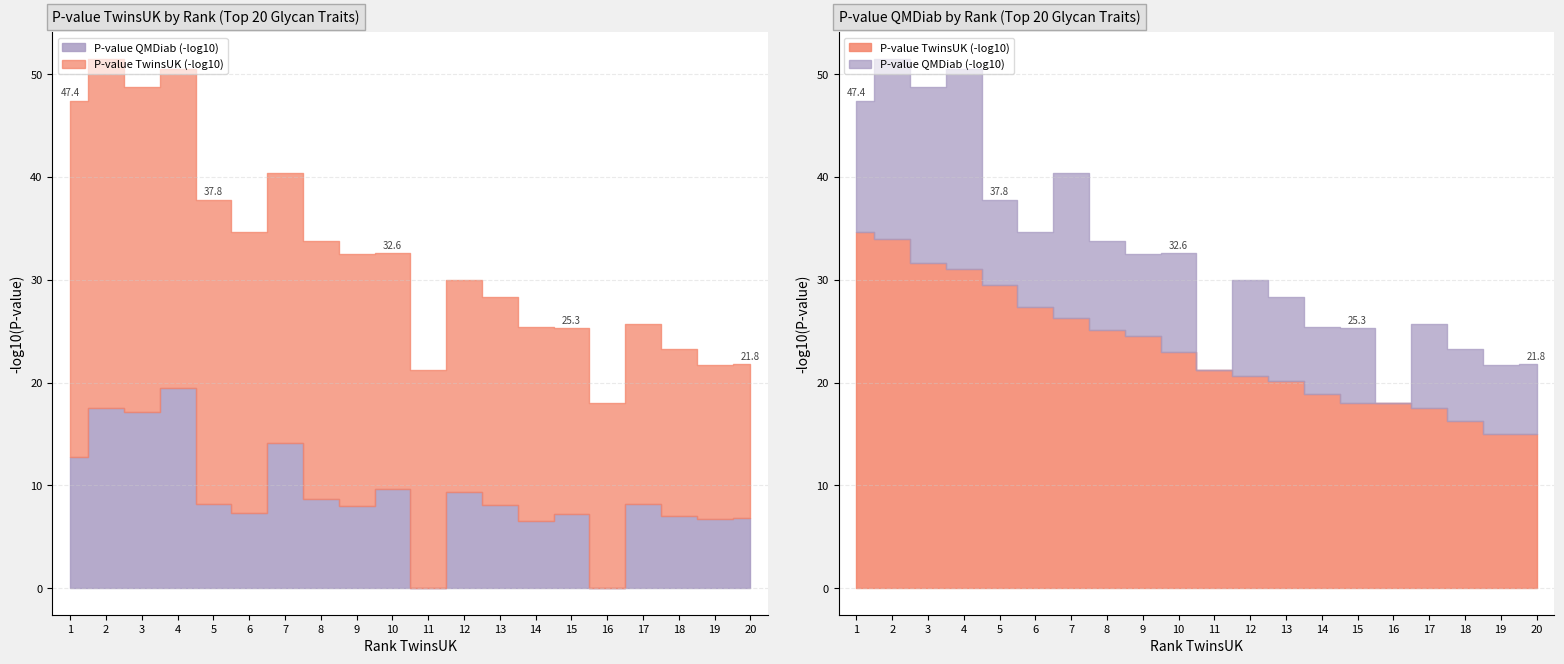

At which label is P-value QMDiab closest to 0?

11